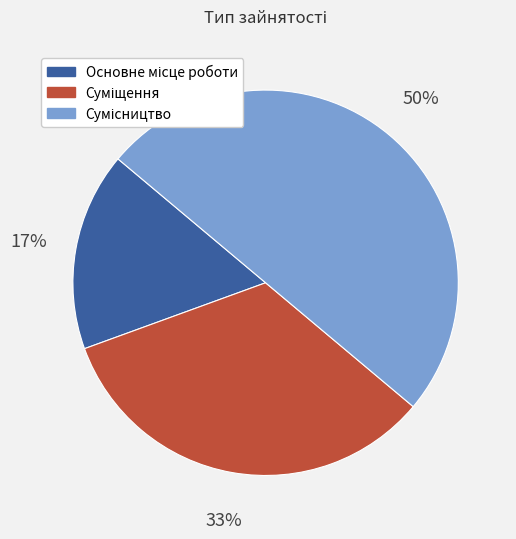

To the nearest percent, what is the difference between the largest and smallest slice percentages?

33%